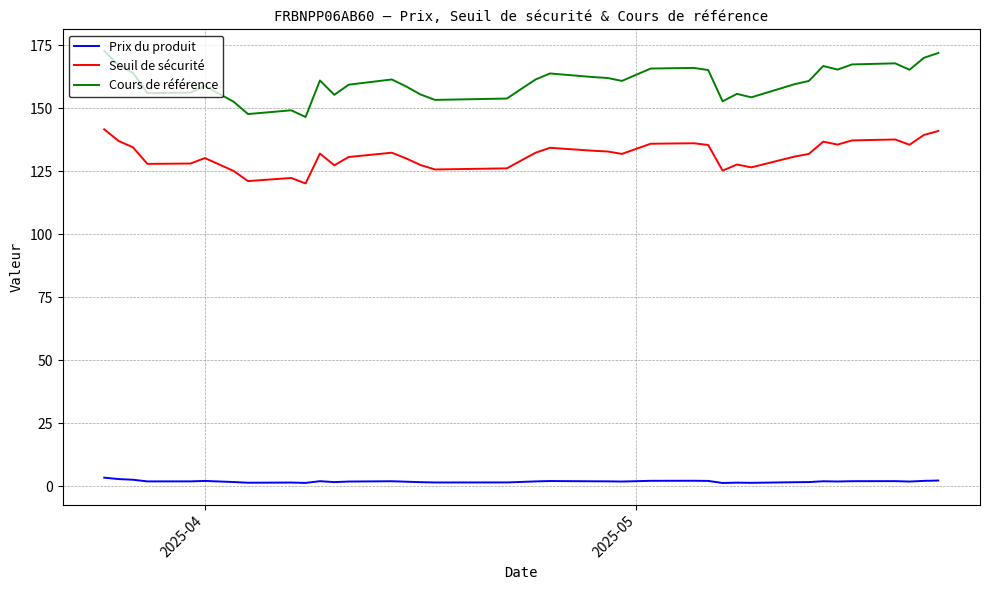

Which series has the largest total across all categories?

Cours de référence